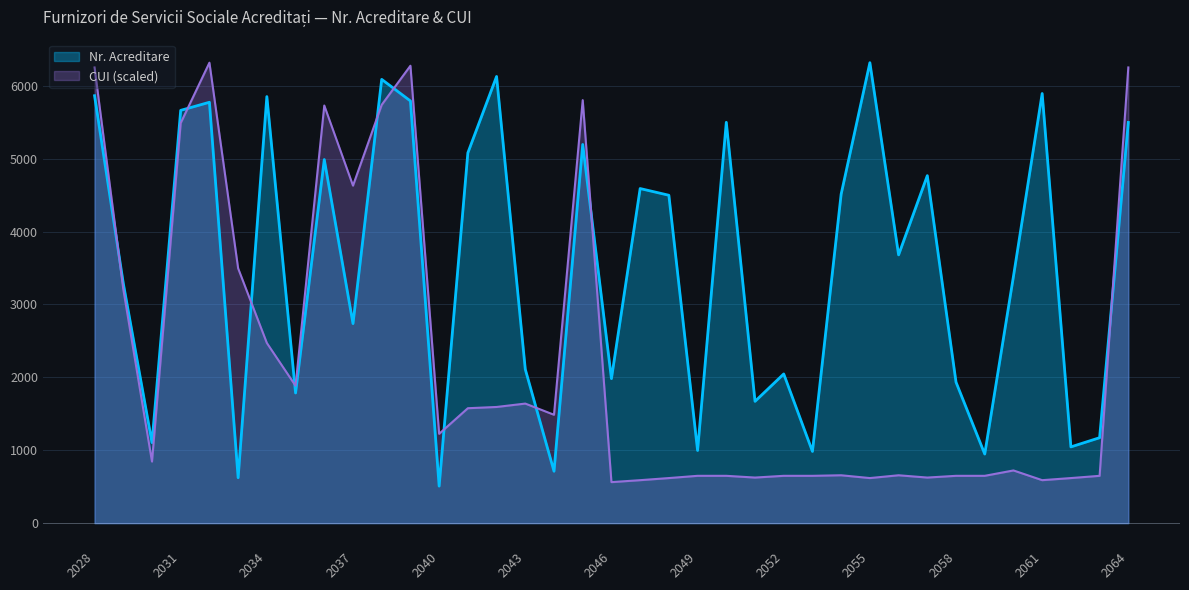

Rank the series by their average value, from lowest to highest.

CUI (scaled), Nr. Acreditare